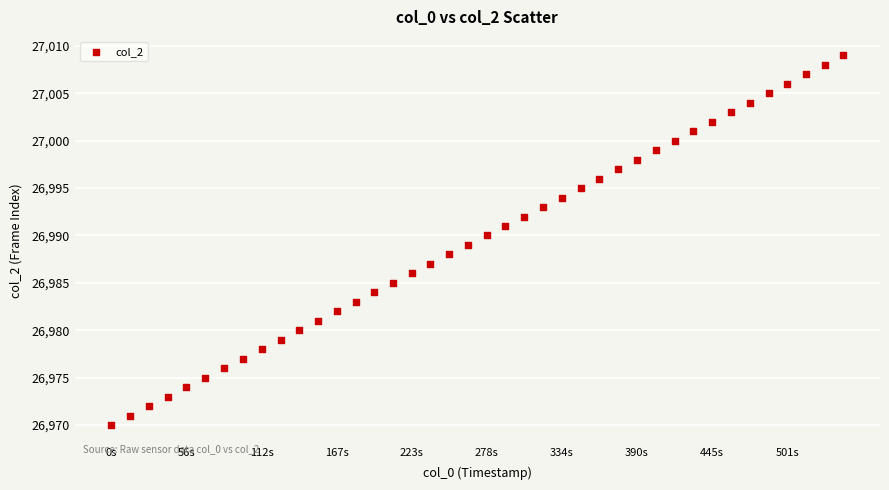

What is the range of Y values (max minus min)?

39